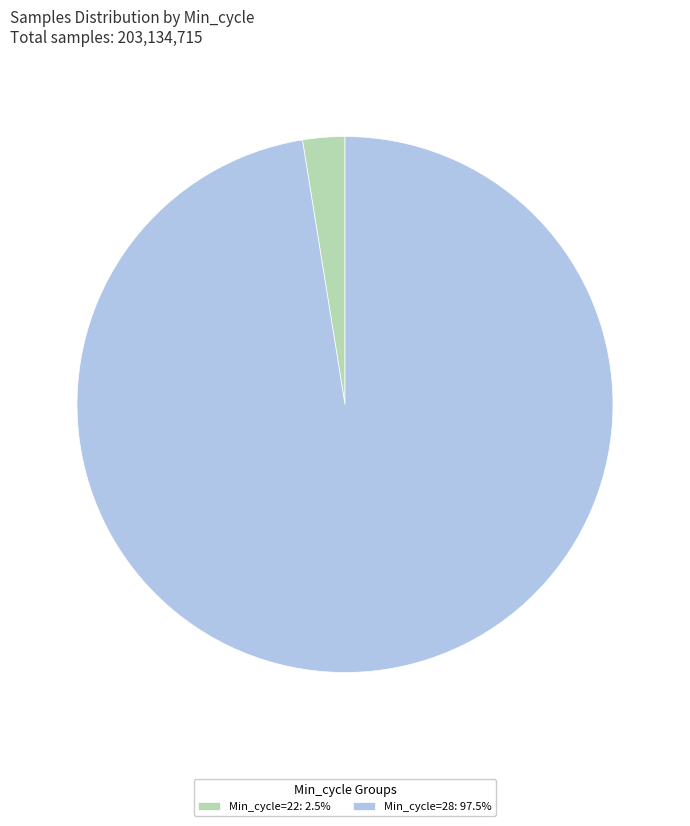

Is there any slice that represents more than half of the pie?

Yes